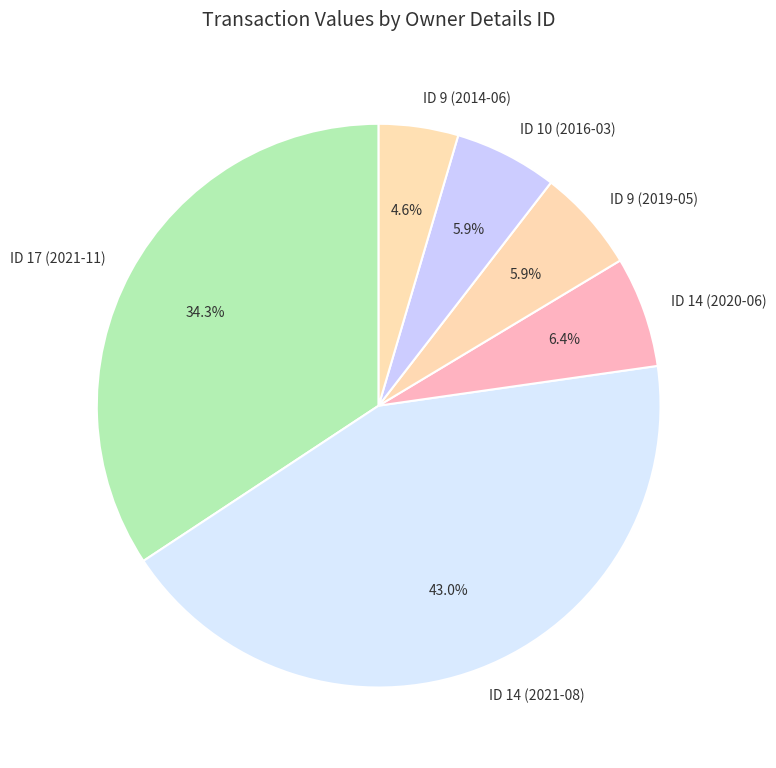

To the nearest percent, what is the average slice percentage?

17%